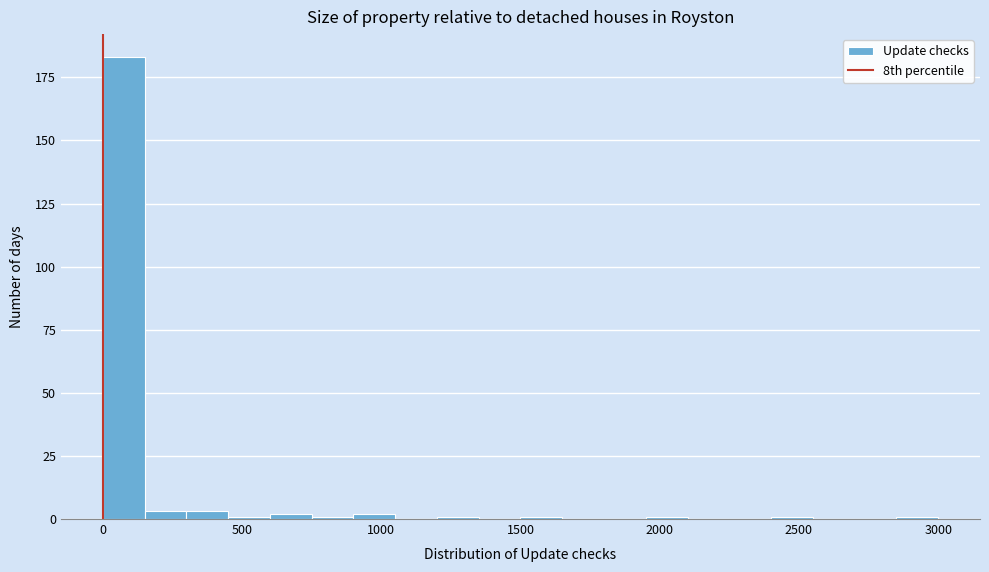

Read against the x-axis, roughly where is the centre of the tallest bar?

100